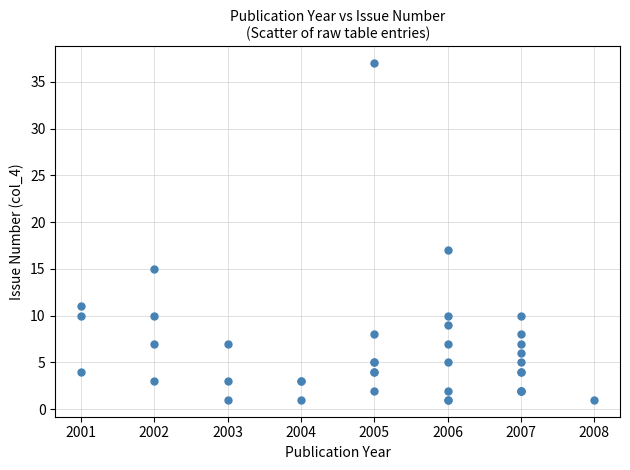

What Y value in the scatter plot is closest to 19?

17